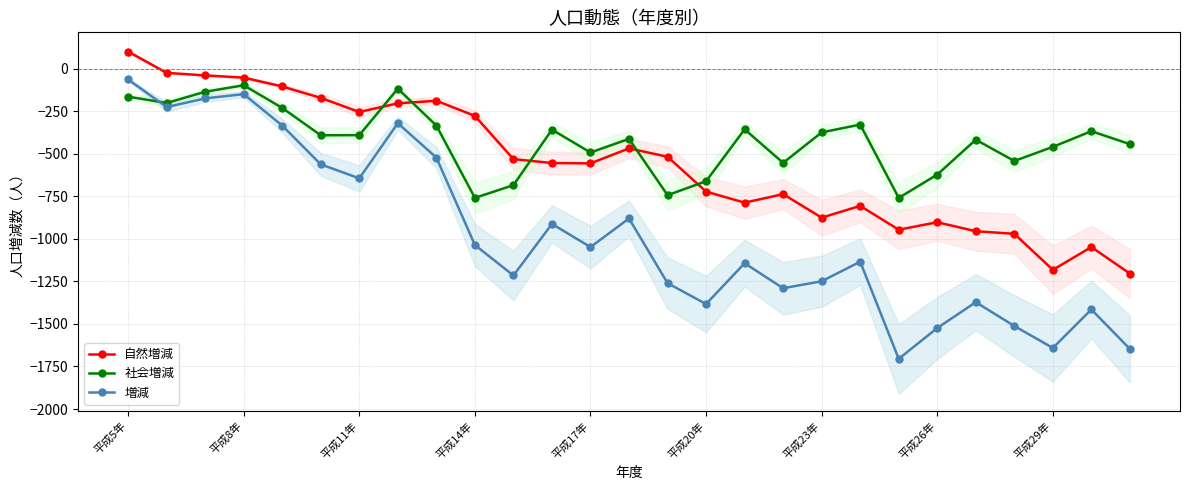

In 増減, how many points are higher than both neighbors (excluding endpoints)?

8